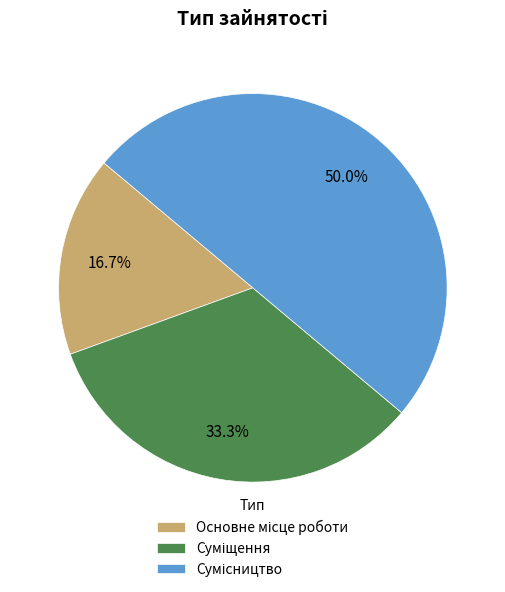

Count the number of slices in the pie.

3